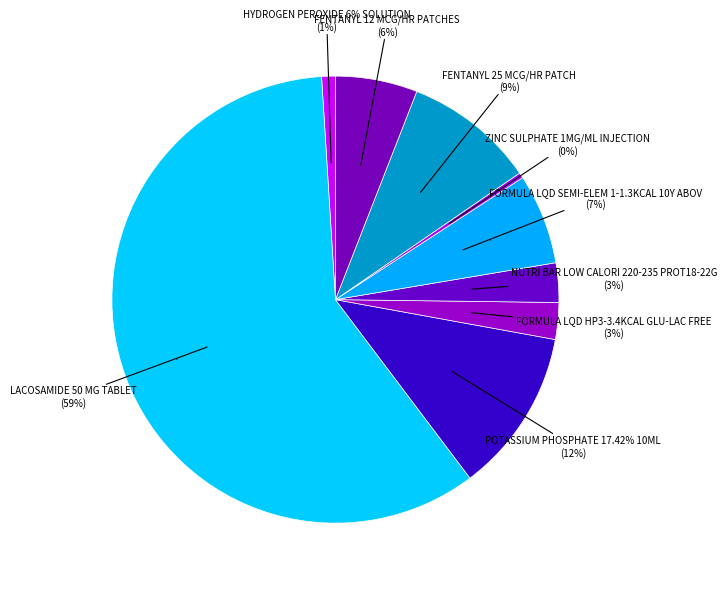

What is the total percentage of FORMULA LQD HP3-3.4KCAL GLU-LAC FREE and POTASSIUM PHOSPHATE 17.42% 10ML?

14.5%